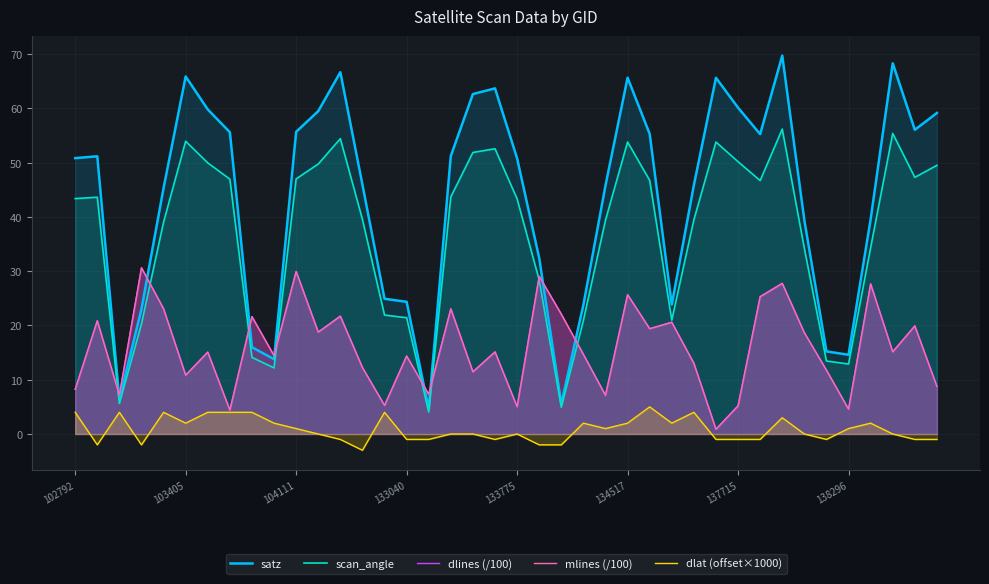

After their last crossing, which series has the higher values: mlines (/100) or dlines (/100)?

dlines (/100)